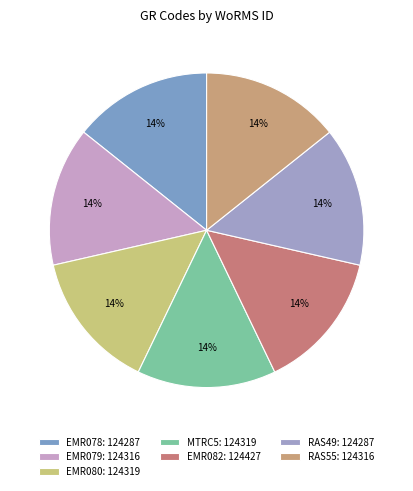

Is it true that EMR079 is 14% of the pie?

True